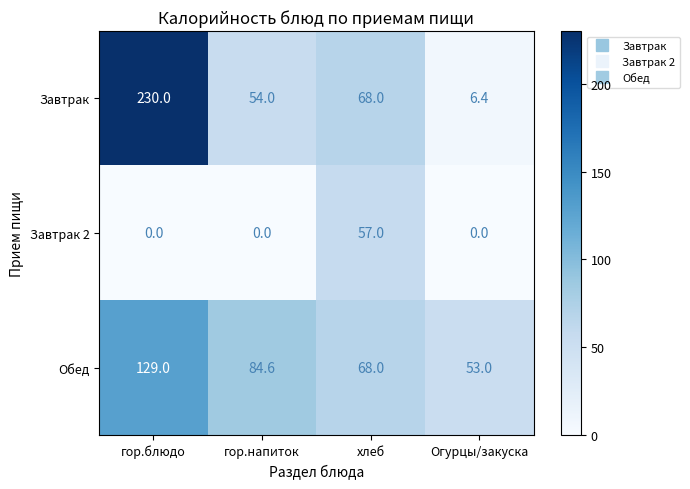

How many categories are shown in the chart?

4